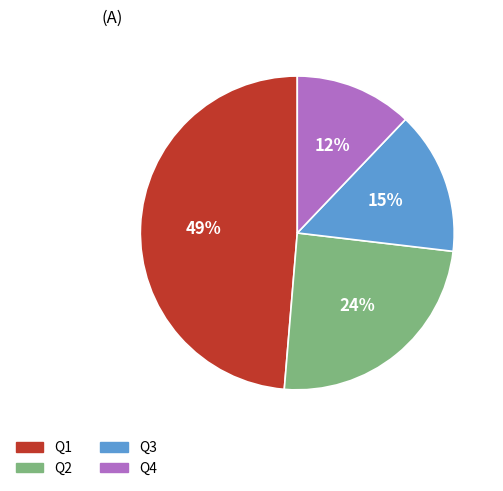

Do Q1 and Q4 together represent more than half of the pie?

Yes